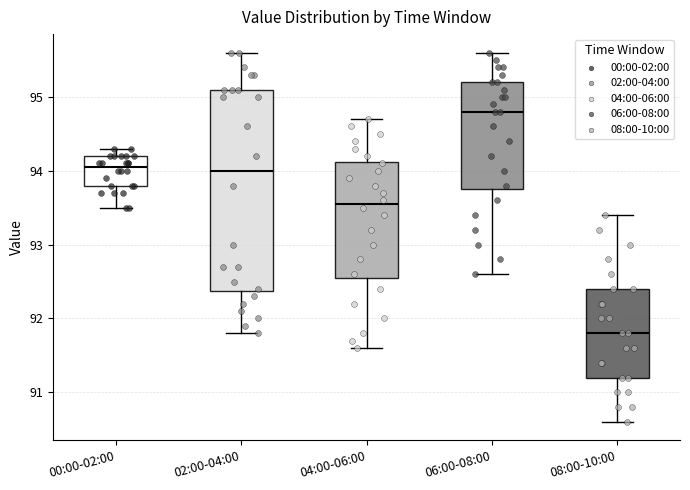

Which box is the tallest, from its lower edge to its upper edge?

02:00-04:00